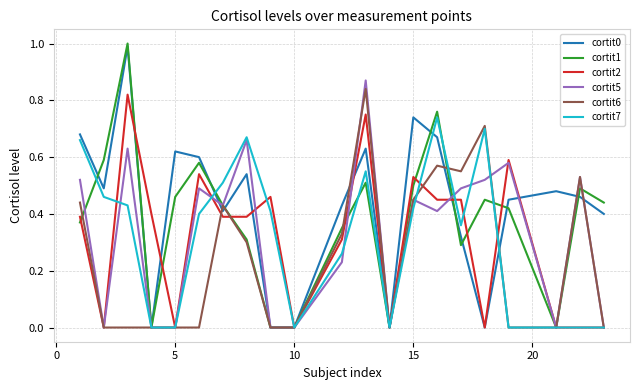

Which series has the largest total across all categories?

cortit0